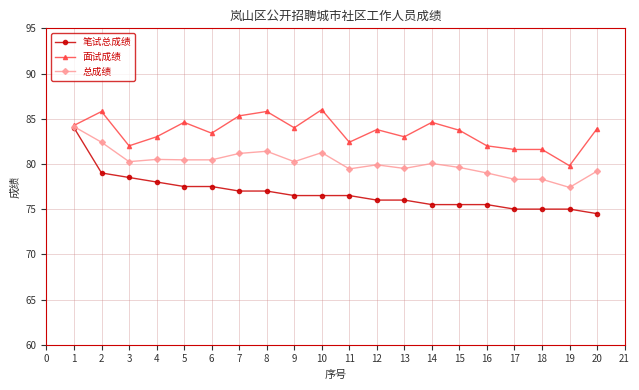

Read the 面试成绩 value at 14.

84.6